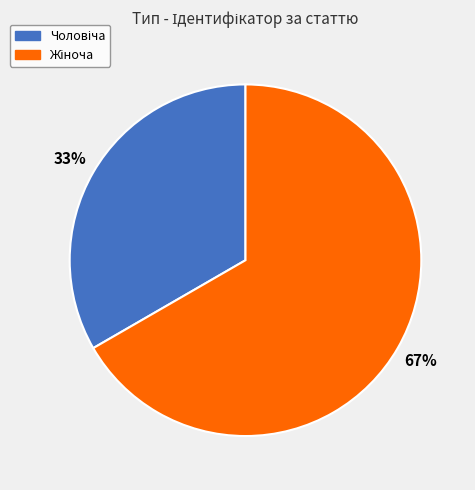

Does any single category account for the majority?

Yes